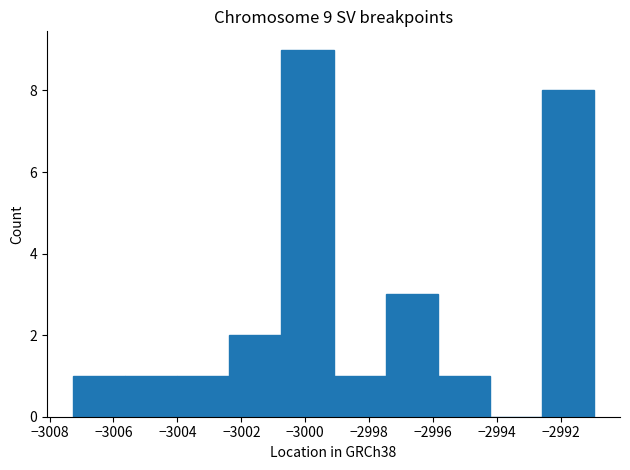

Which range on the x-axis has the tallest bar?

-3000.8 to -2999.2